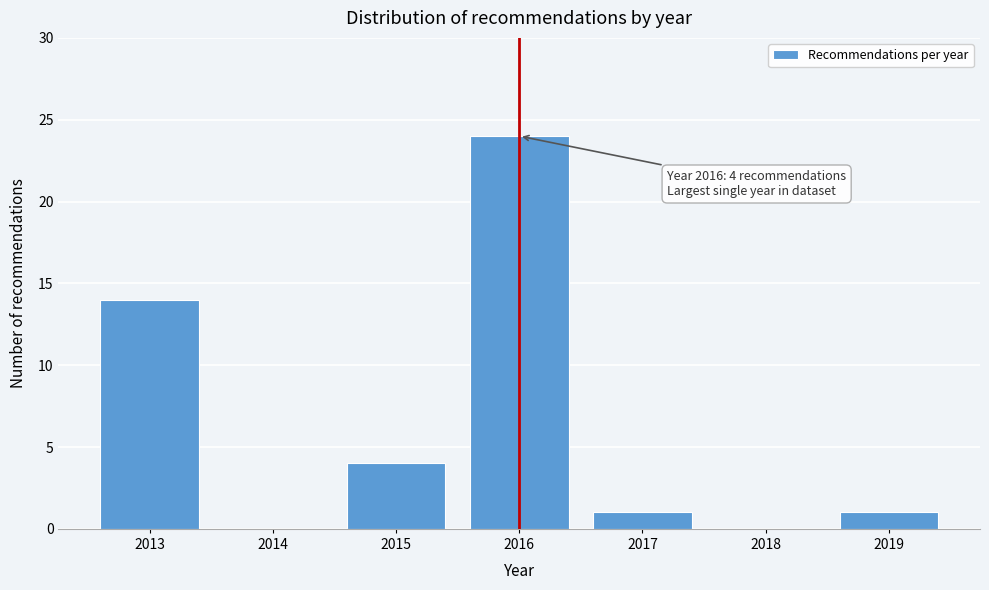

Reading right to left, list all the values displayed in this chart.

2019=1	2018=0	2017=1	2016=24	2015=4	2014=0	2013=14